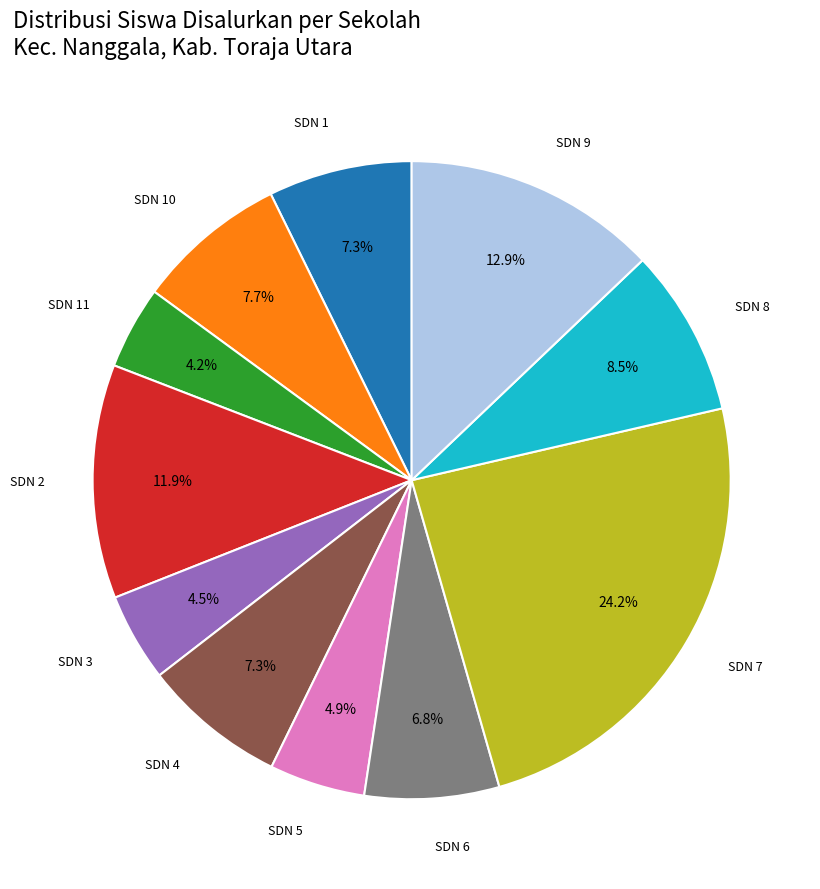

Is there a majority slice in this chart?

No